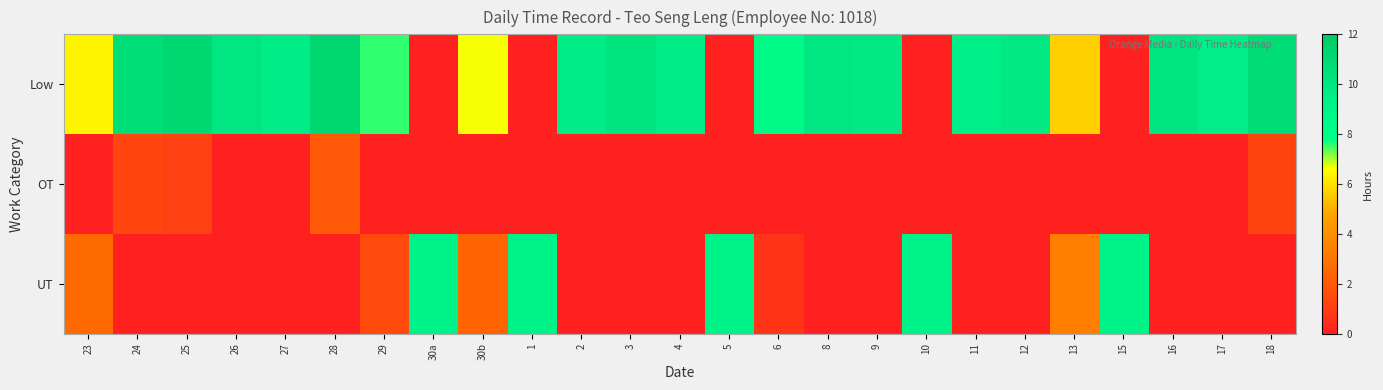

Reading left to right, list all the values displayed in this chart.

Low: 23=6.4	24=10.7	25=11.1	26=10.2	27=9.7	28=11.2	29=7.5	30a=0.0	30b=6.6	1=0.0	2=9.7	3=10.2	4=9.7	5=0.0	6=8.3	8=10.1	9=9.9	10=0.0	11=9.6	12=9.9	13=5.7	15=0.0	16=10.2	17=9.6	18=10.8
OT: 23=0.0	24=1.3	25=1.2	26=0.0	27=0.0	28=2.0	29=0.0	30a=0.0	30b=0.0	1=0.0	2=0.0	3=0.0	4=0.0	5=0.0	6=0.0	8=0.0	9=0.0	10=0.0	11=0.0	12=0.0	13=0.0	15=0.0	16=0.0	17=0.0	18=1.2
UT: 23=2.6	24=0.0	25=0.0	26=0.0	27=0.0	28=0.0	29=1.4	30a=9.0	30b=2.4	1=9.0	2=0.0	3=0.0	4=0.0	5=9.0	6=0.7	8=0.0	9=0.0	10=9.0	11=0.0	12=0.0	13=3.4	15=9.0	16=0.0	17=0.0	18=0.0